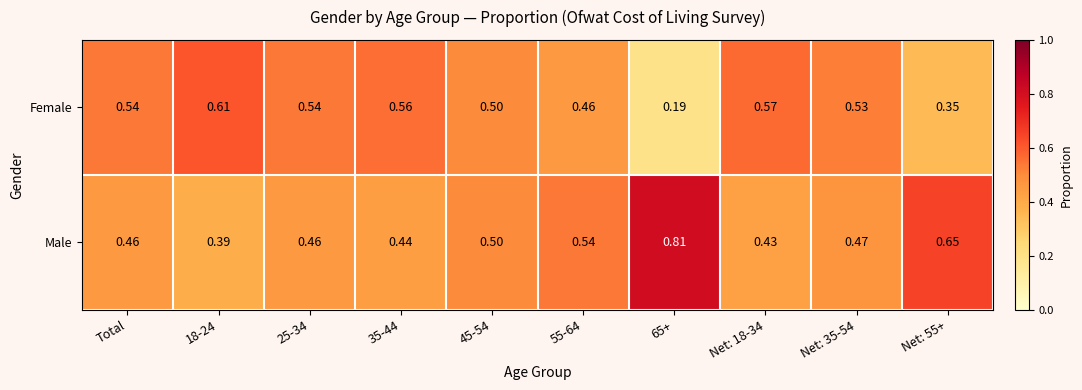

Rank the series by their maximum value, from lowest to highest.

Female, Male